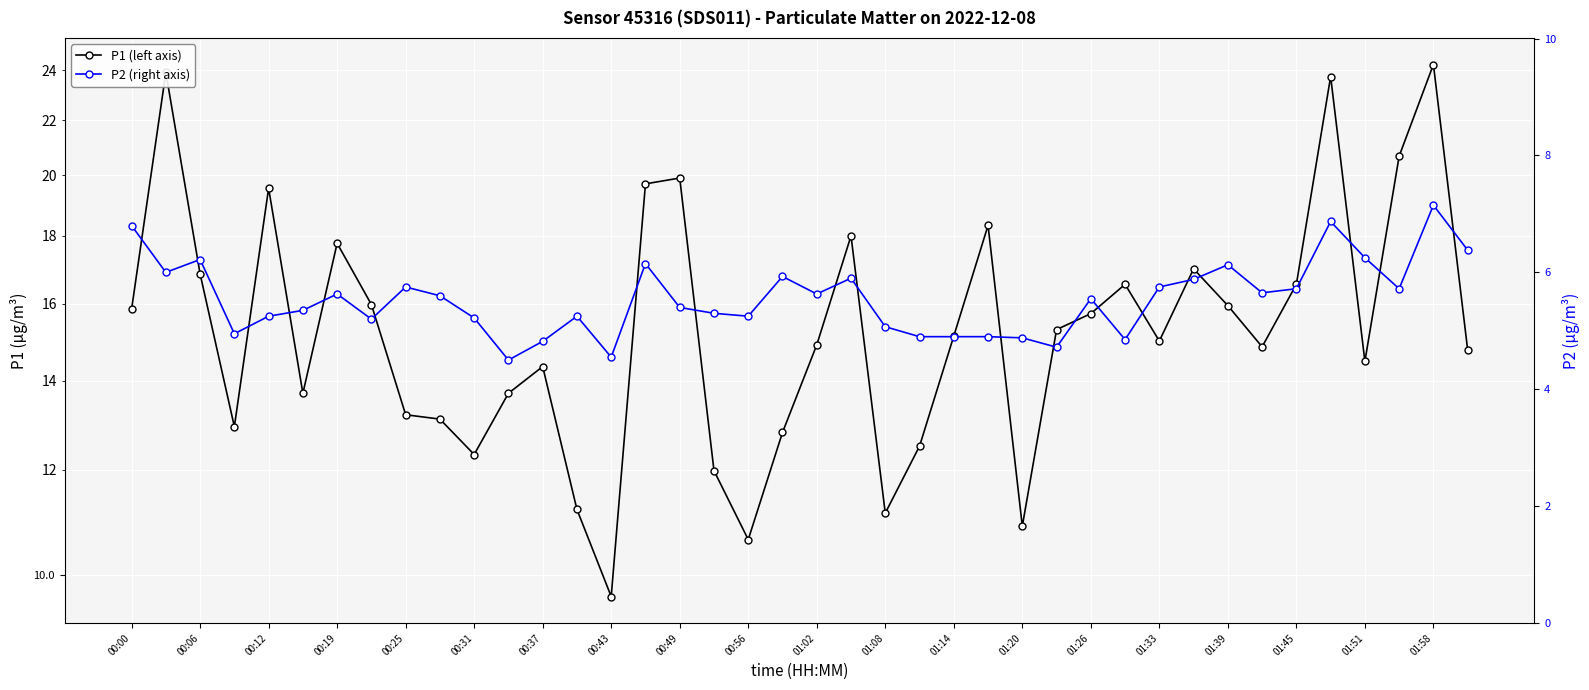

What are all the series names shown in the legend?

P1 (left axis), P2 (right axis)